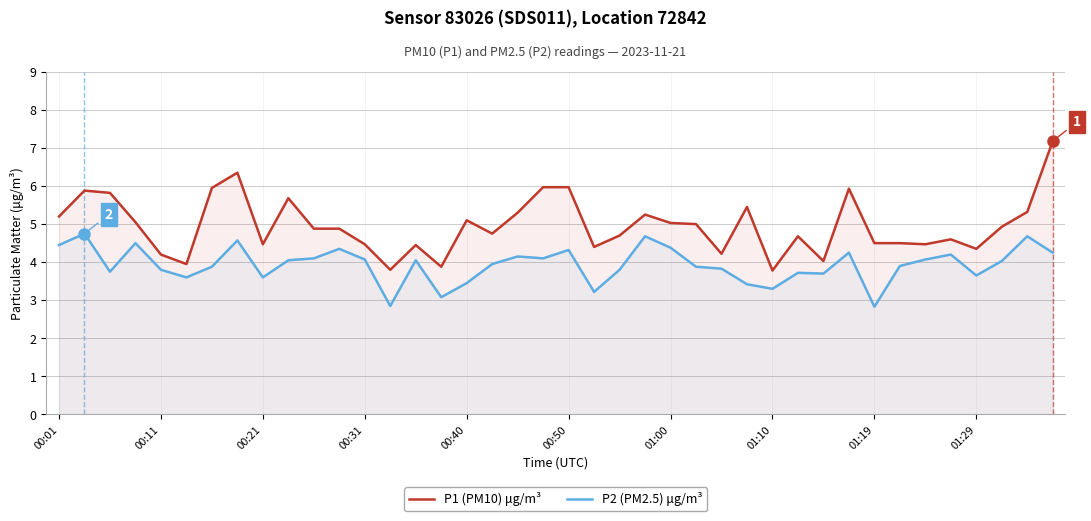

How many lines are shown in the chart?

2